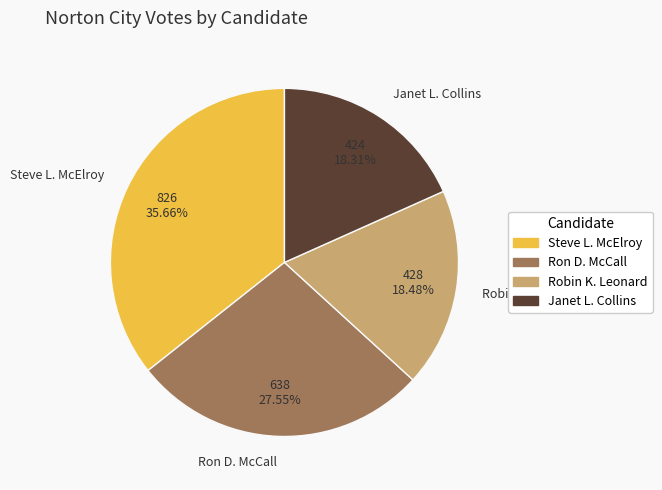

To the nearest percent, what is the average slice percentage?

25%